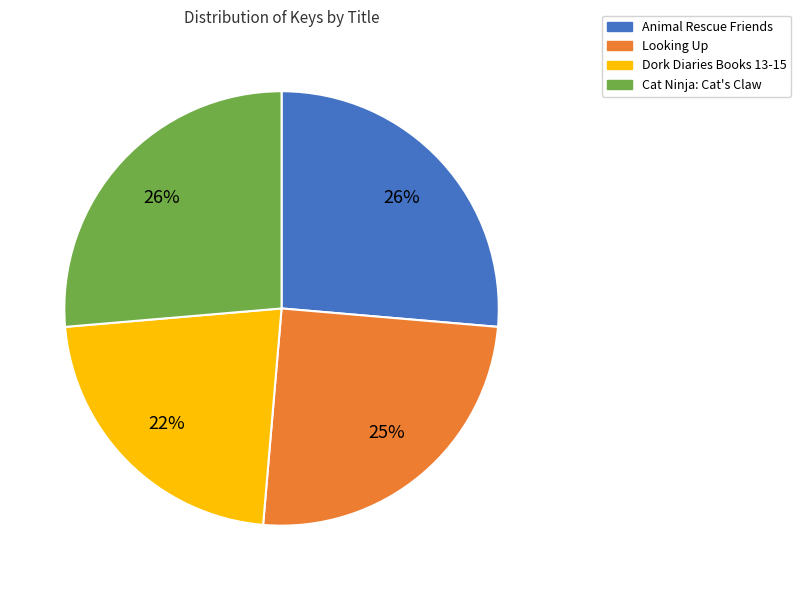

Count the number of slices in the pie.

4